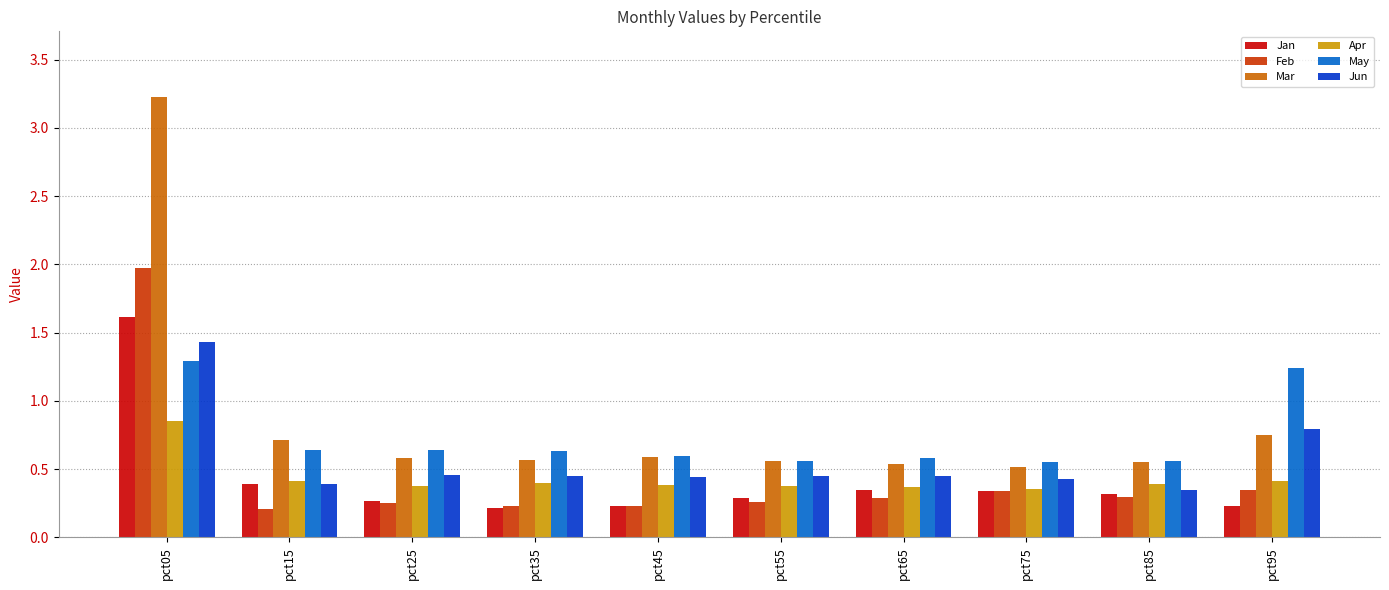

What is the difference between the maximum and minimum values in the Mar series?

2.7